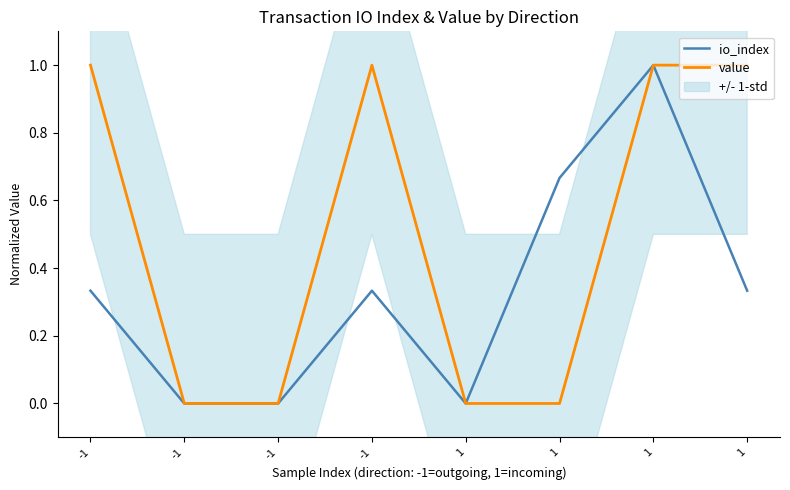

The value of io_index at 1 is 1.4. True or false?

False